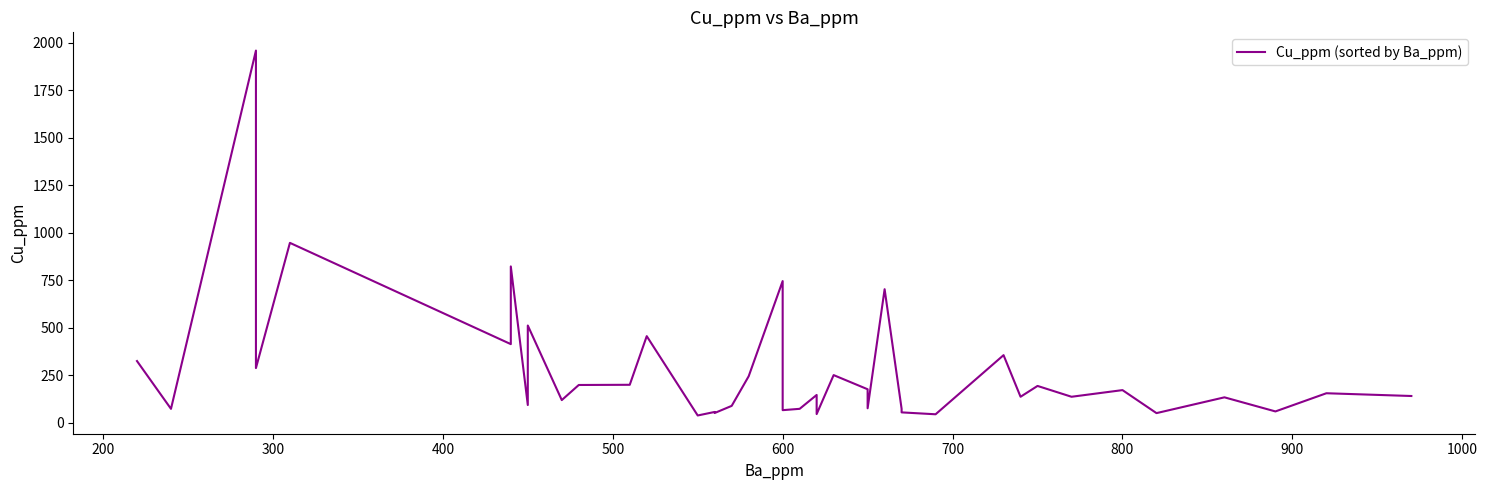

How many data points are above 147?

20